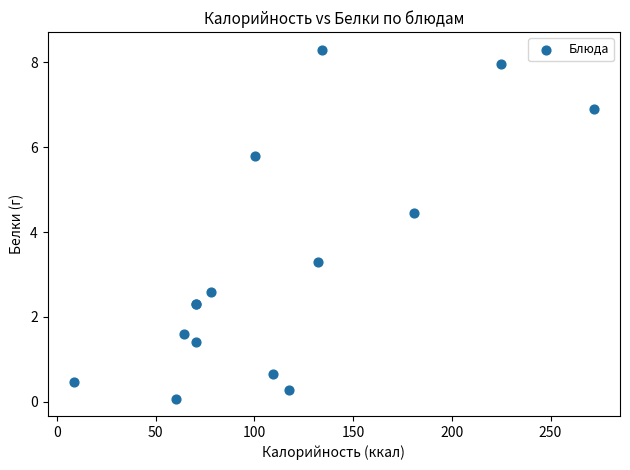

What Y value in the scatter plot is closest to 4?

4.5